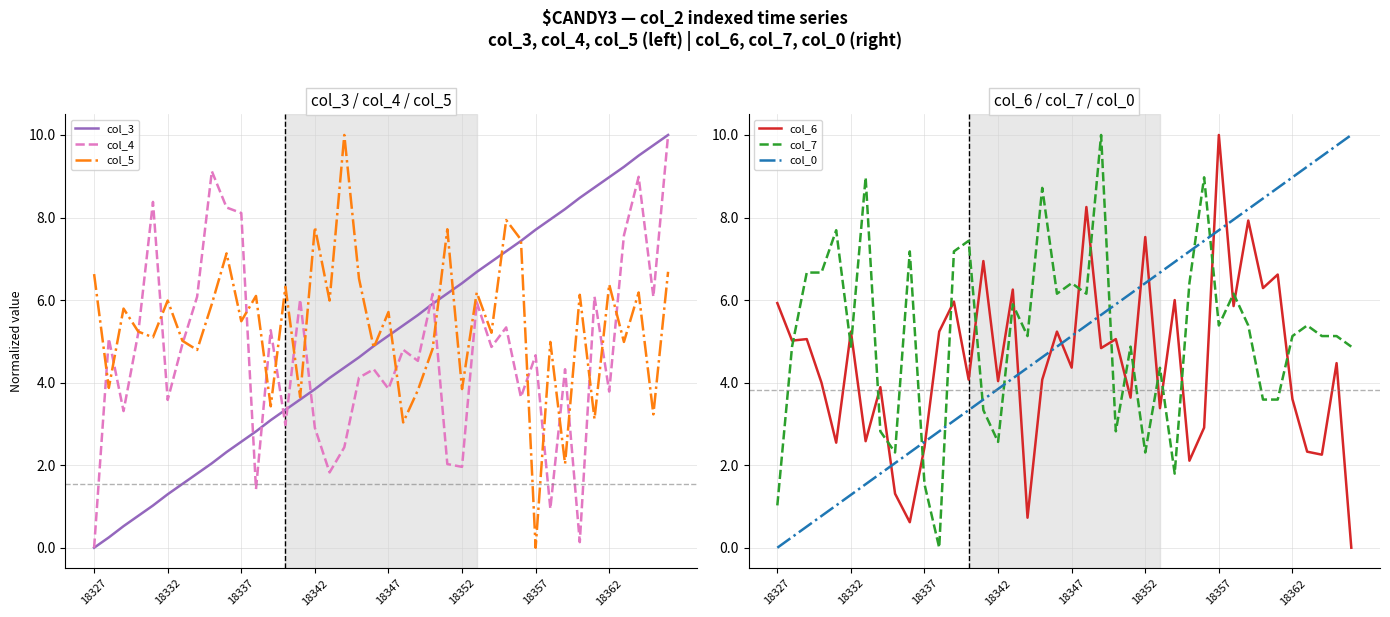

Rank the series by their maximum value, from highest to lowest.

col_3, col_4, col_5, col_6, col_7, col_0